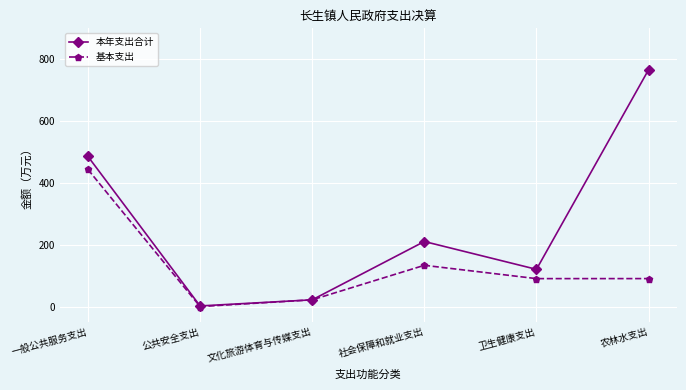

True or false: 基本支出 has more than 2 points higher than both neighbors.

False